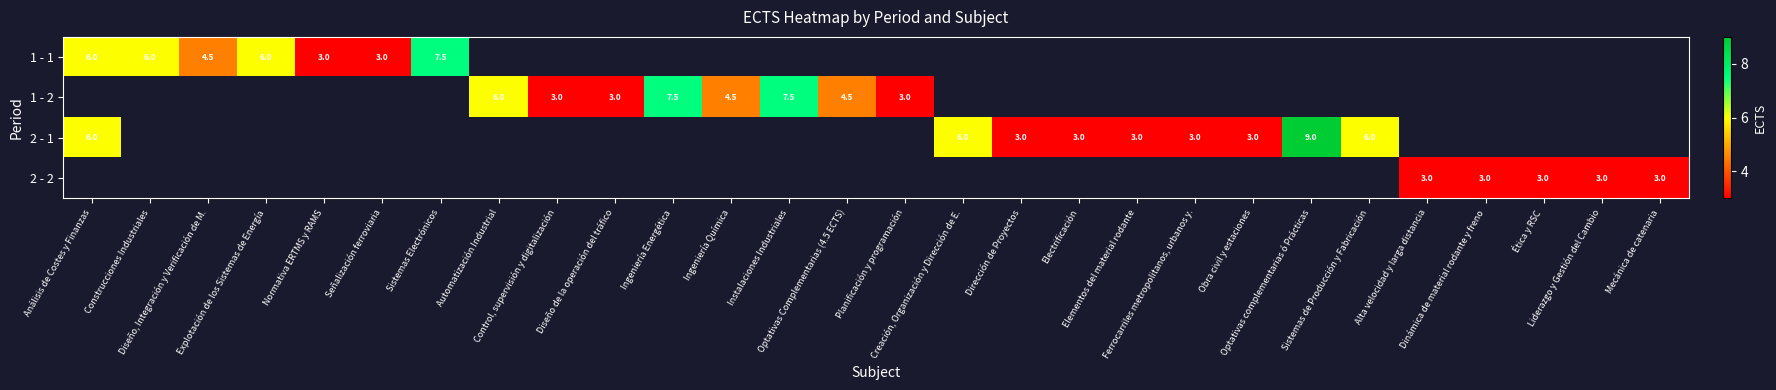

How many values in the 1 - 2 series are below 7?

6